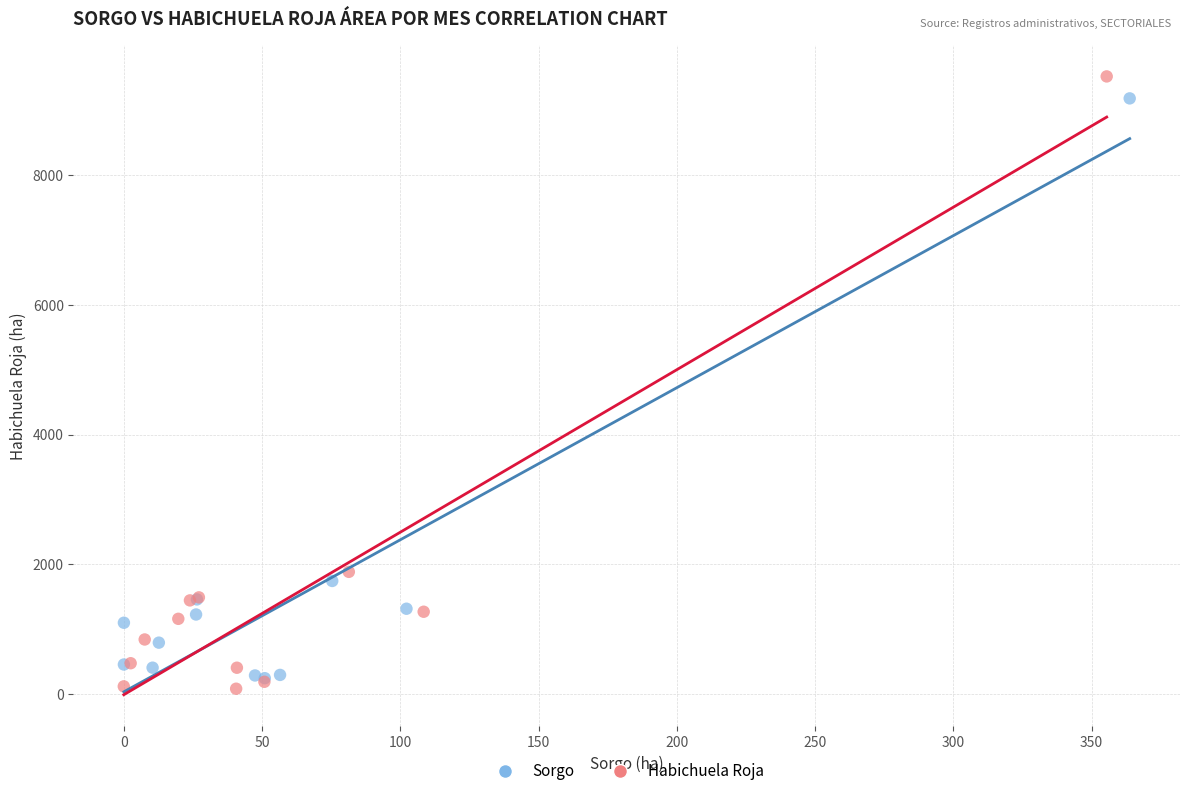

Which series has the largest Y range (max minus min)?

Habichuela Roja